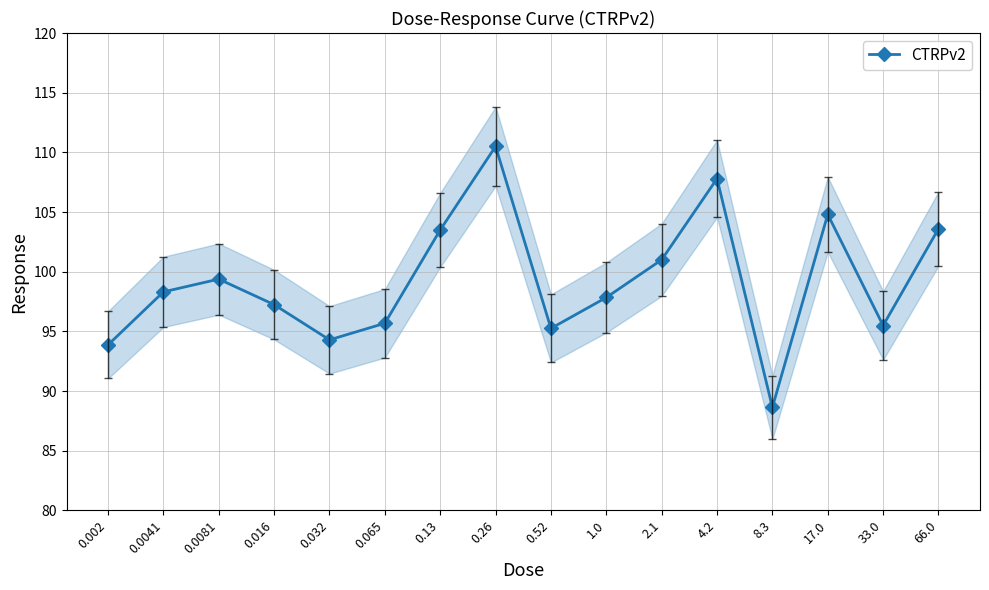

List the labels in order of value, smallest first.

8.3, 0.002, 0.032, 0.52, 33.0, 0.065, 0.016, 1.0, 0.0041, 0.0081, 2.1, 0.13, 66.0, 17.0, 4.2, 0.26